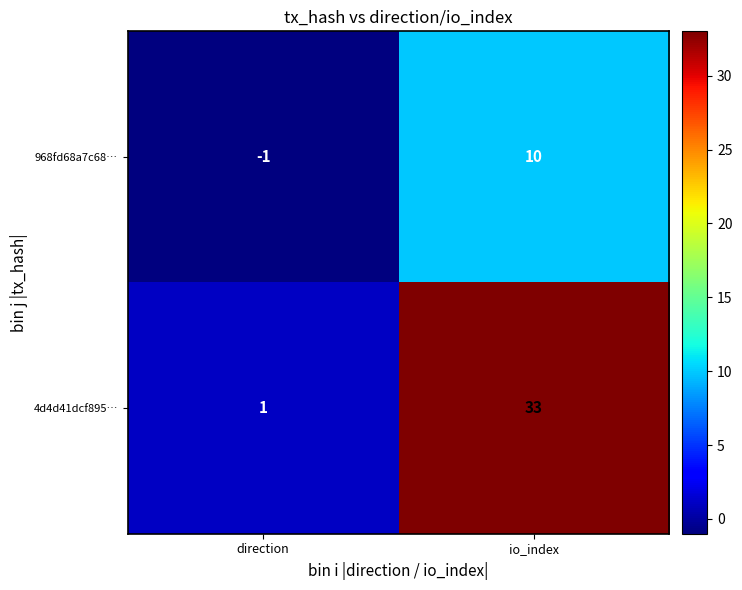

What is the spread (max minus min) of values at direction?

2